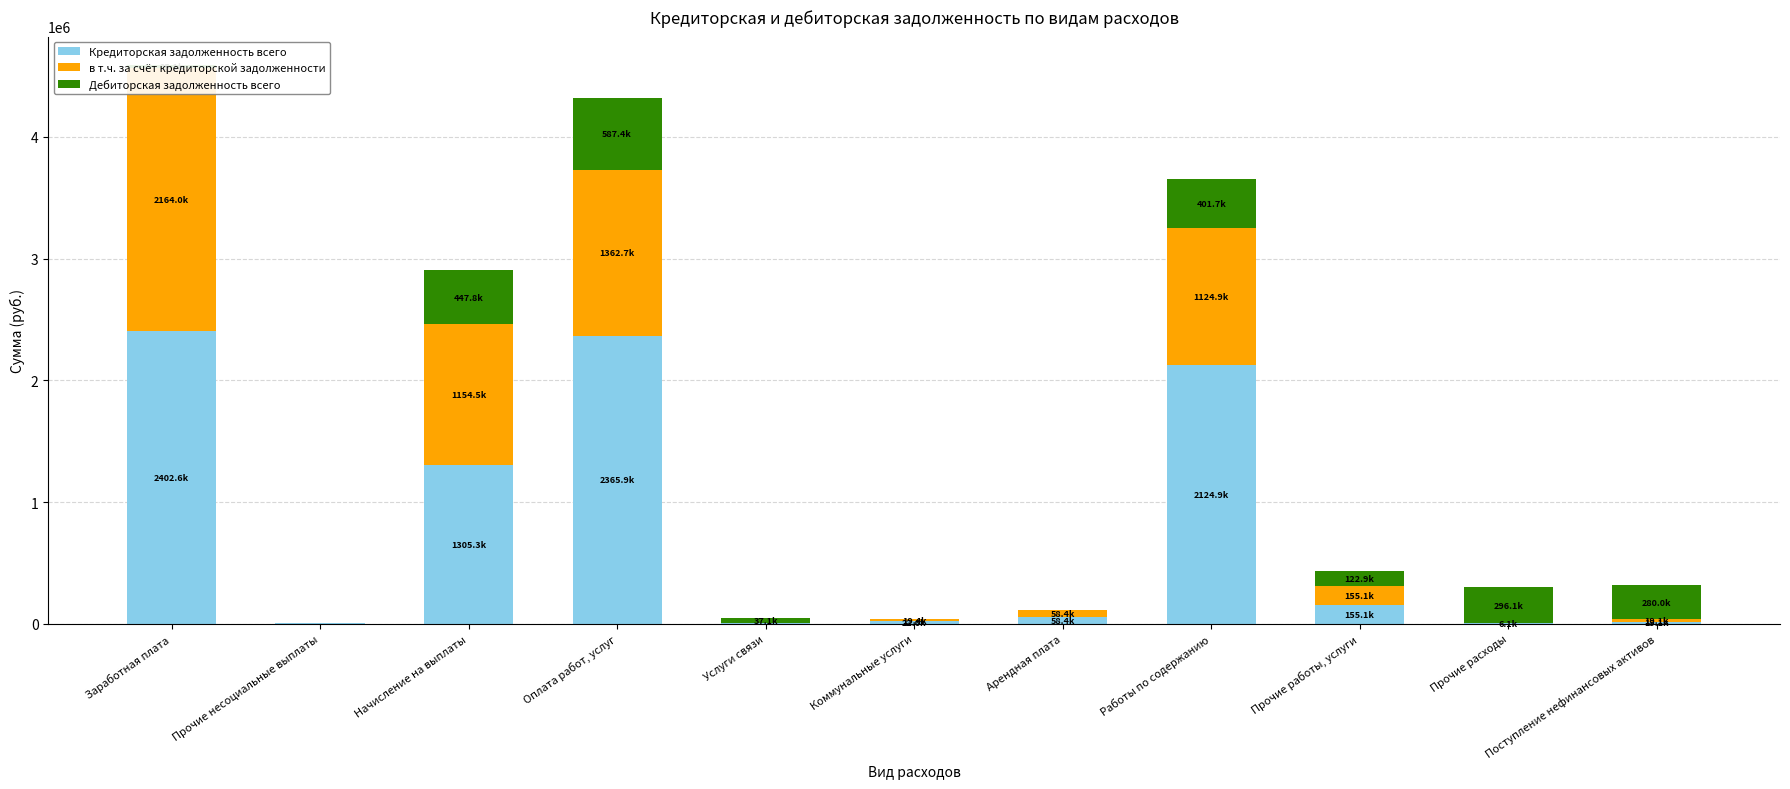

What is the sum of all в т.ч. за счёт кредиторской задолженности values?

6065503.4